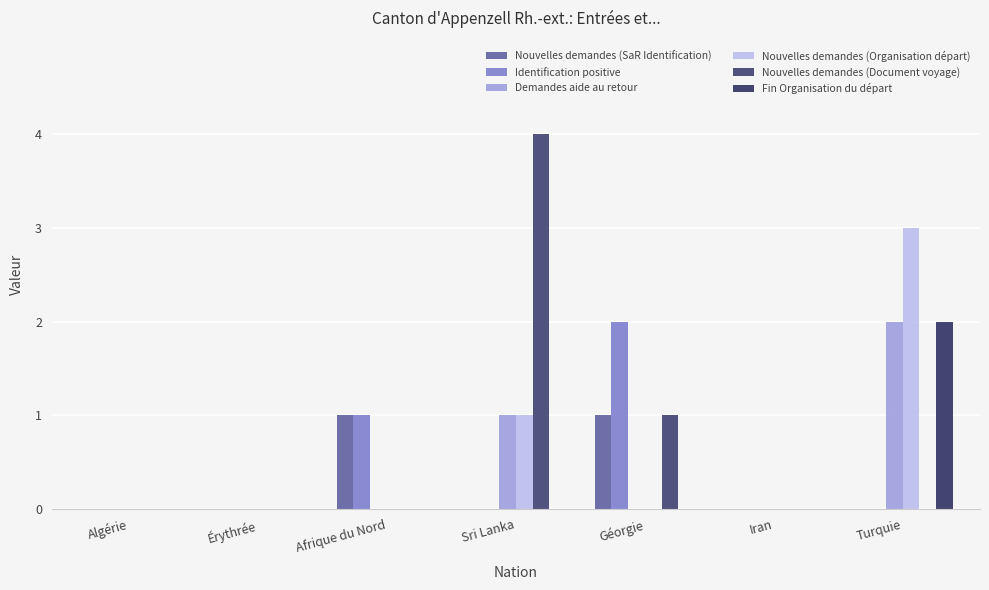

Reading left to right, extract all data points from this chart.

Nouvelles demandes (SaR Identification): 0	0	1	0	1	0	0
Identification positive: 0	0	1	0	2	0	0
Demandes aide au retour: 0	0	0	1	0	0	2
Nouvelles demandes (Organisation départ): 0	0	0	1	0	0	3
Nouvelles demandes (Document voyage): 0	0	0	4	1	0	0
Fin Organisation du départ: 0	0	0	0	0	0	2